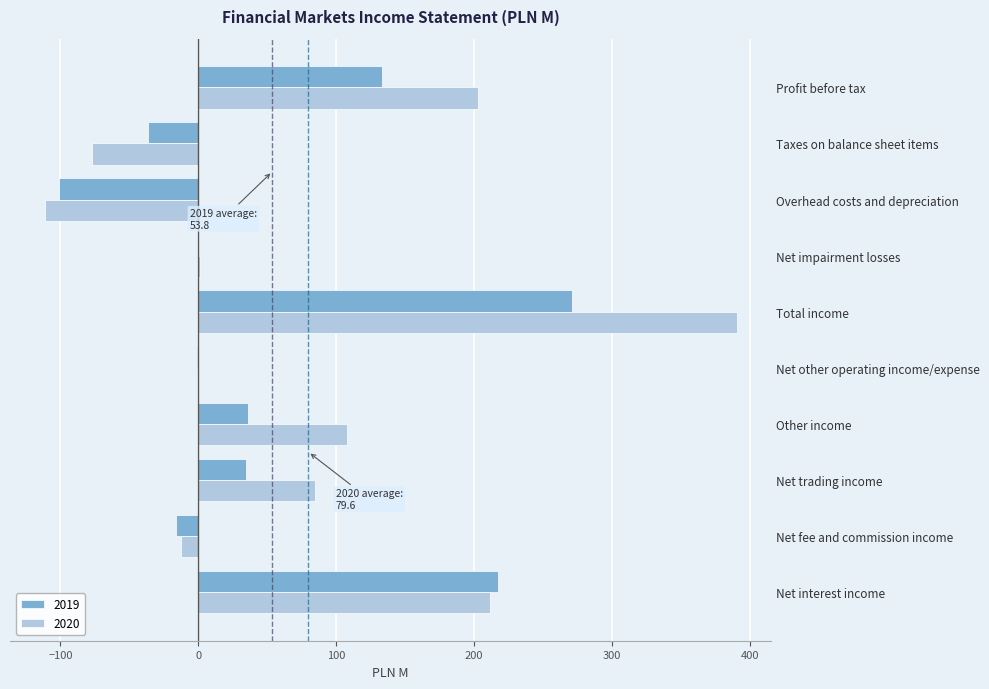

At which category is the sum across all series the highest?

Total income